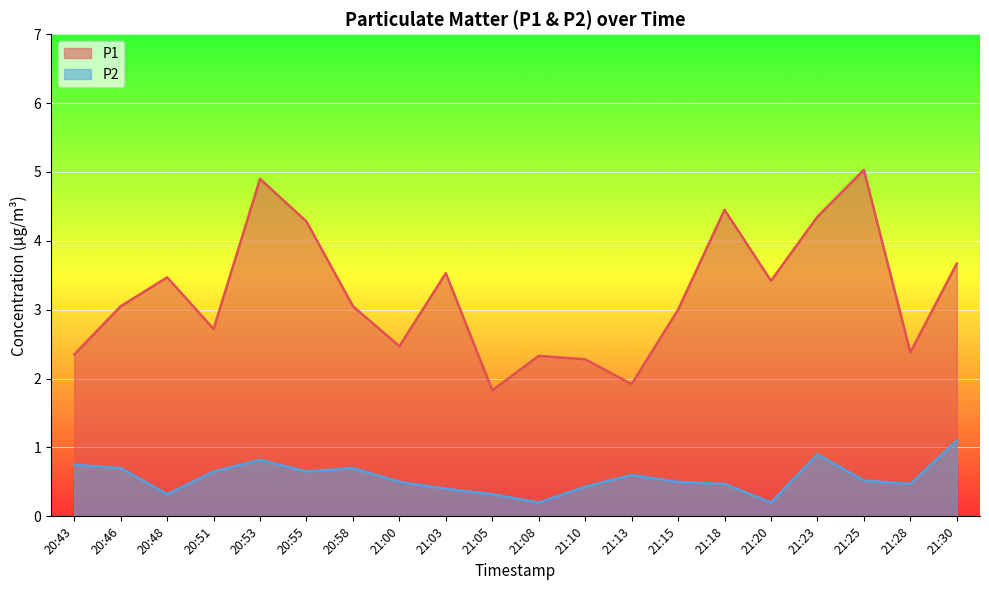

What is the value of the P2 point at the 11th from the left?

0.2